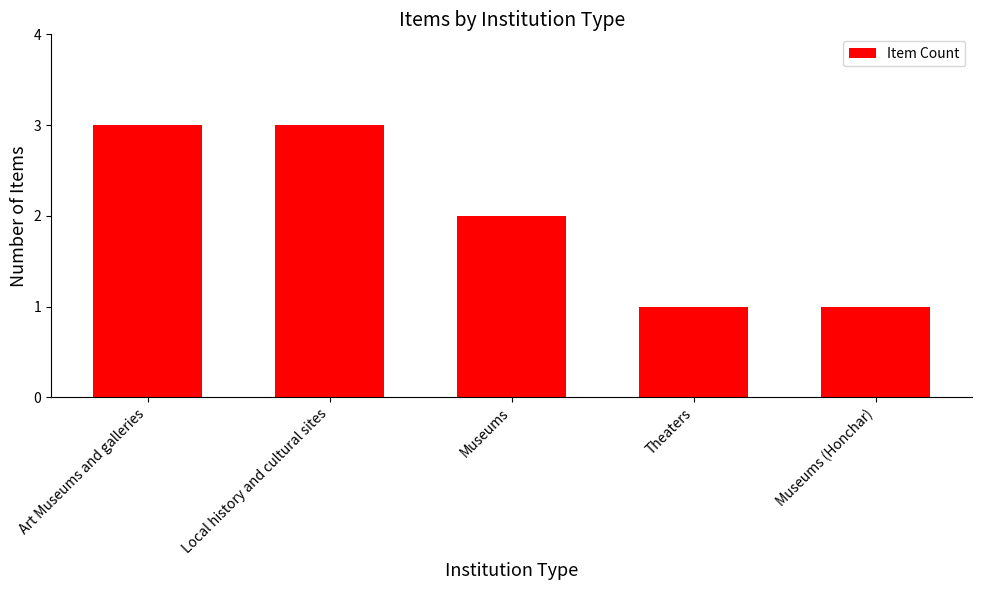

How many data points does each series have?

5